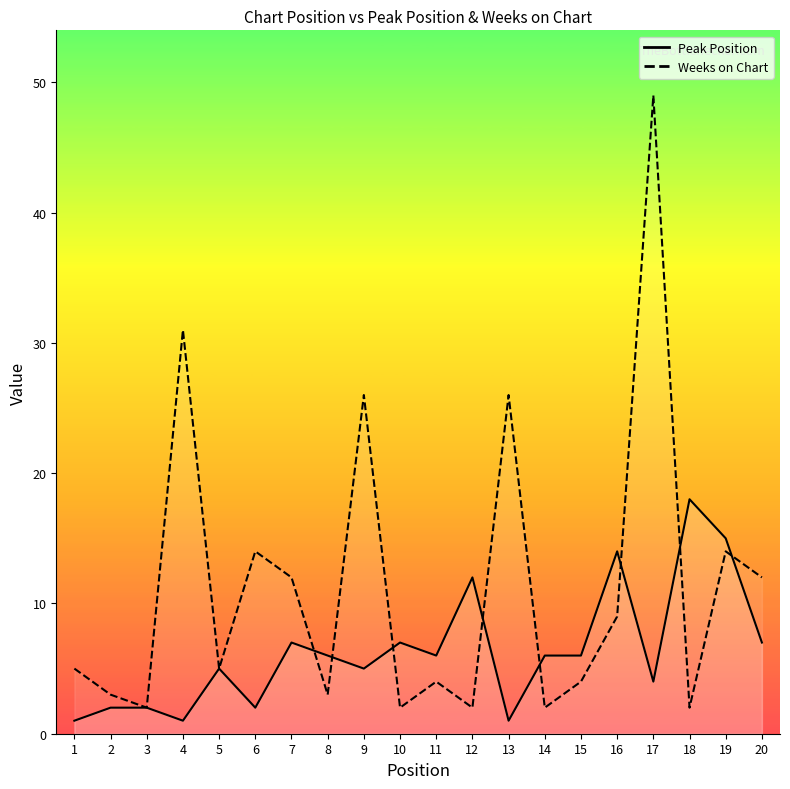

True or false: Peak Position has more than 2 interior local peaks.

True